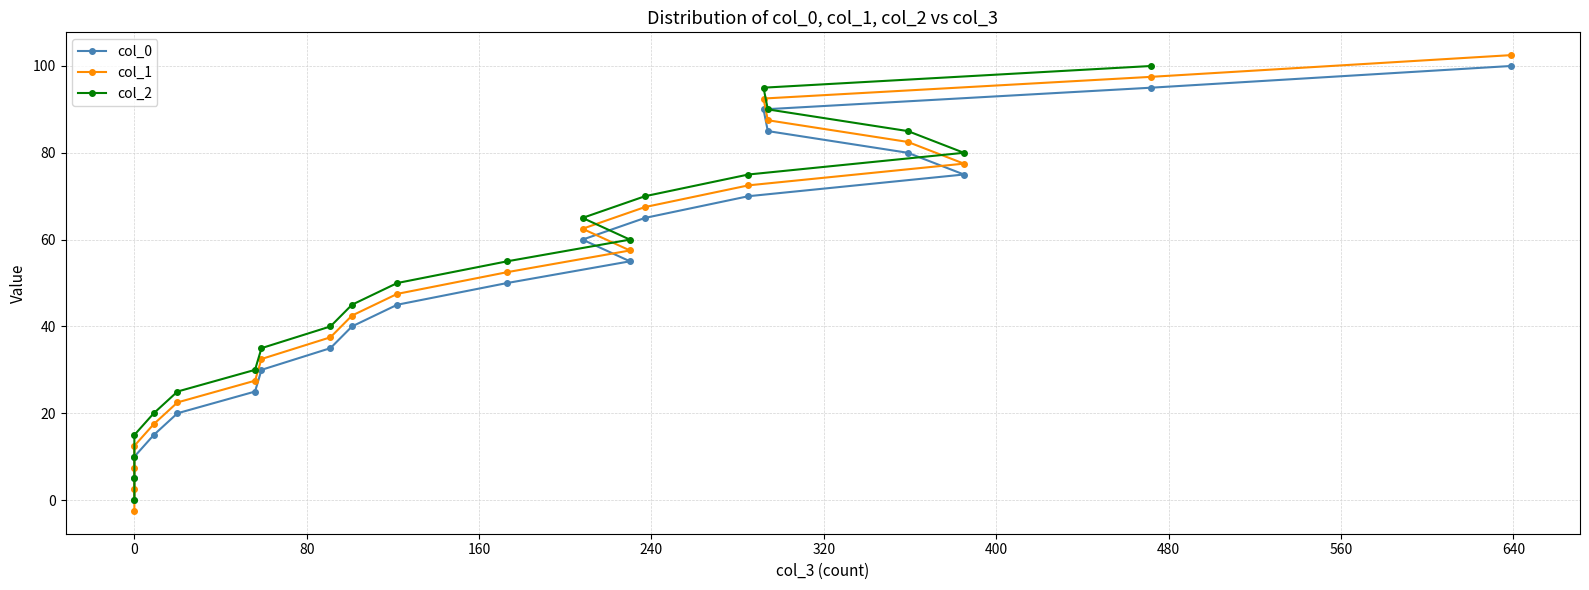

Is the value of col_2 at 20 greater than the value of col_1 at 11?

Yes